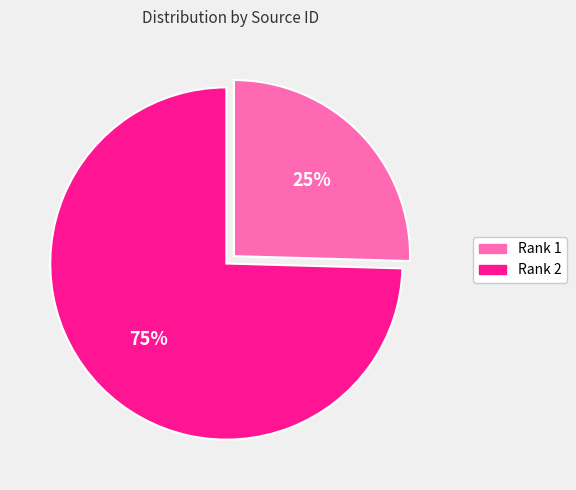

Is the sum of Rank 1 and Rank 2 greater than half?

Yes